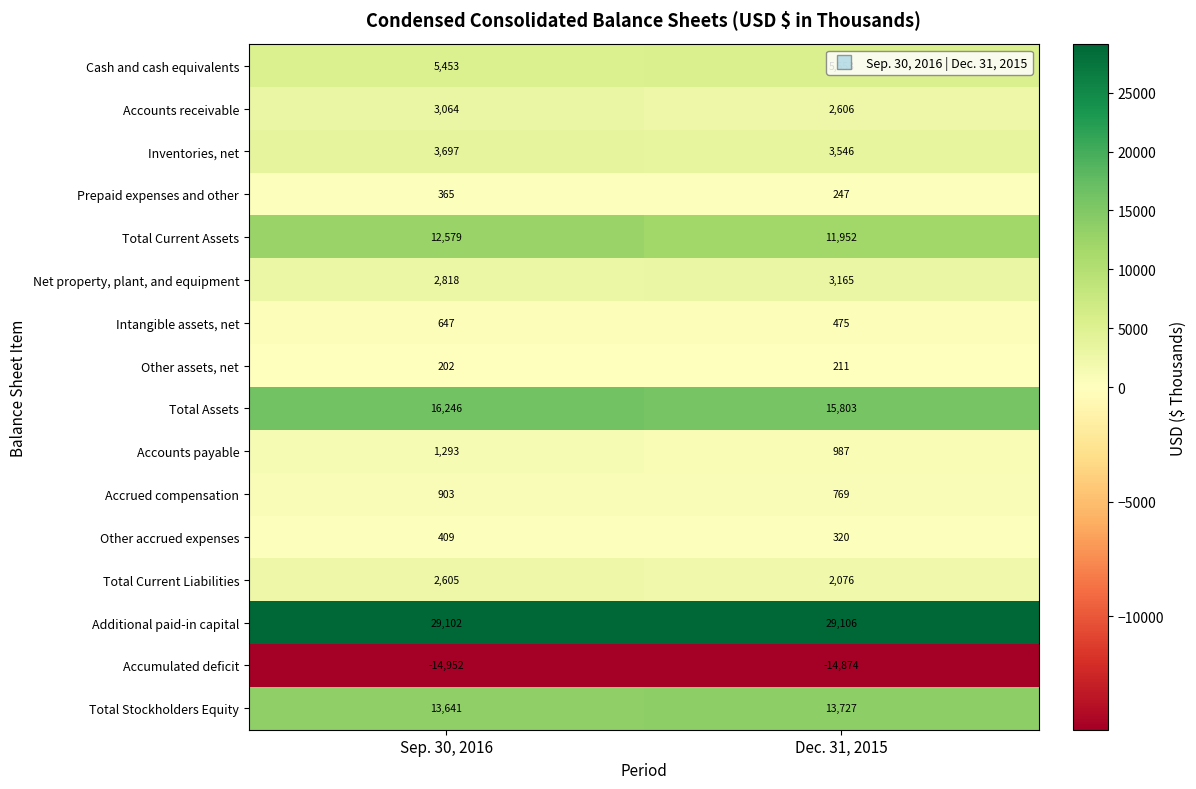

Between Sep. 30, 2016 and Dec. 31, 2015, which series saw the biggest shift?

Total Current Assets